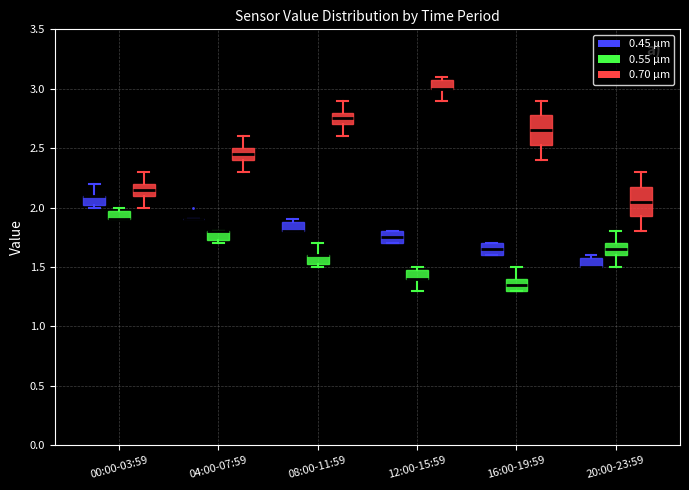

Where is the upper edge of the box for 16:00-19:59 (0.45 μm) on the y-axis? The values are not printed on the chart, so give them approximately, as read against the axis.

1.70